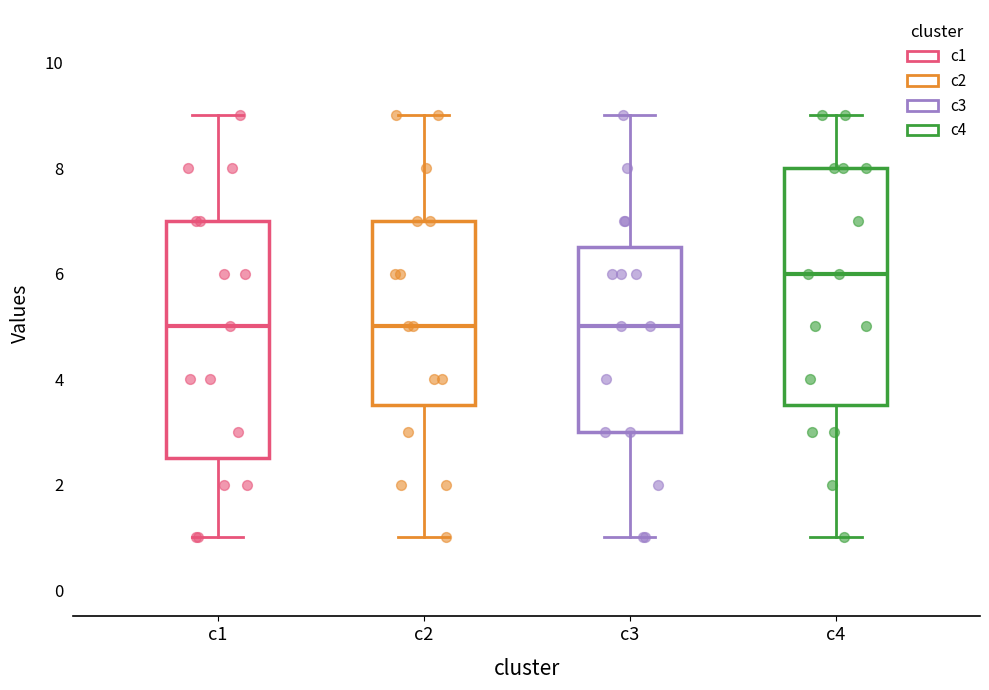

Reading left to right, read every box against the y-axis: the position of its median line, the range the box covers, and the ends of its whiskers. The values are not printed on the chart, so give them approximately, as read against the axis.

c1: median 5.0, box 2.6 to 7.0, whiskers 1.0 to 9.0
c2: median 5.0, box 3.6 to 7.0, whiskers 1.0 to 9.0
c3: median 5.0, box 3.0 to 6.6, whiskers 1.0 to 9.0
c4: median 6.0, box 3.6 to 8.0, whiskers 1.0 to 9.0